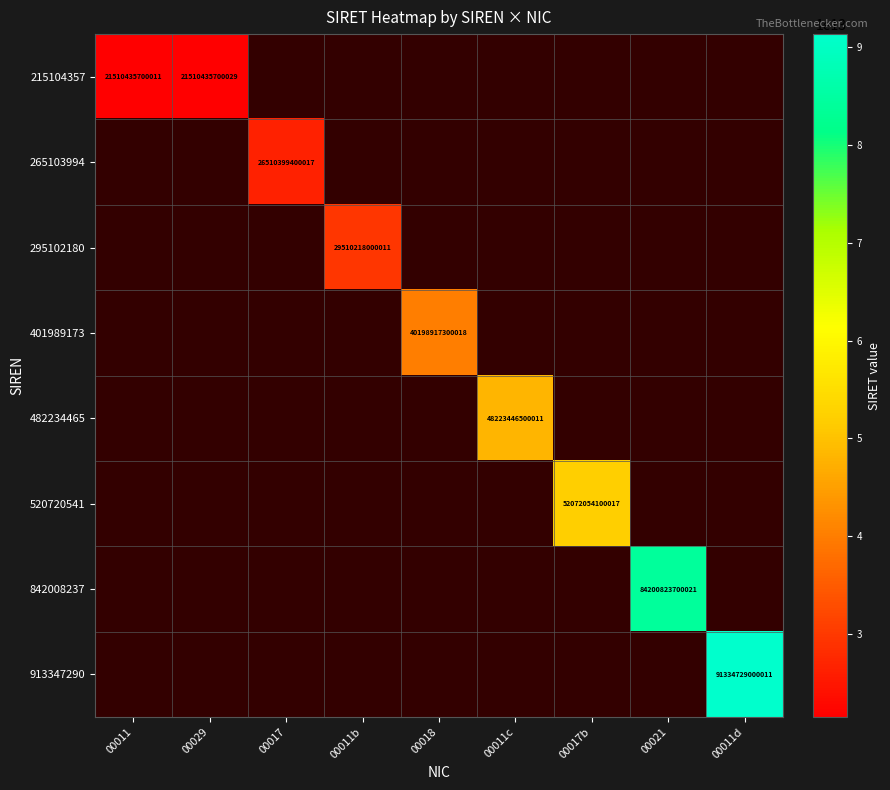

True or false: 482234465 has a value of 26155652248498 at 00011c.

False